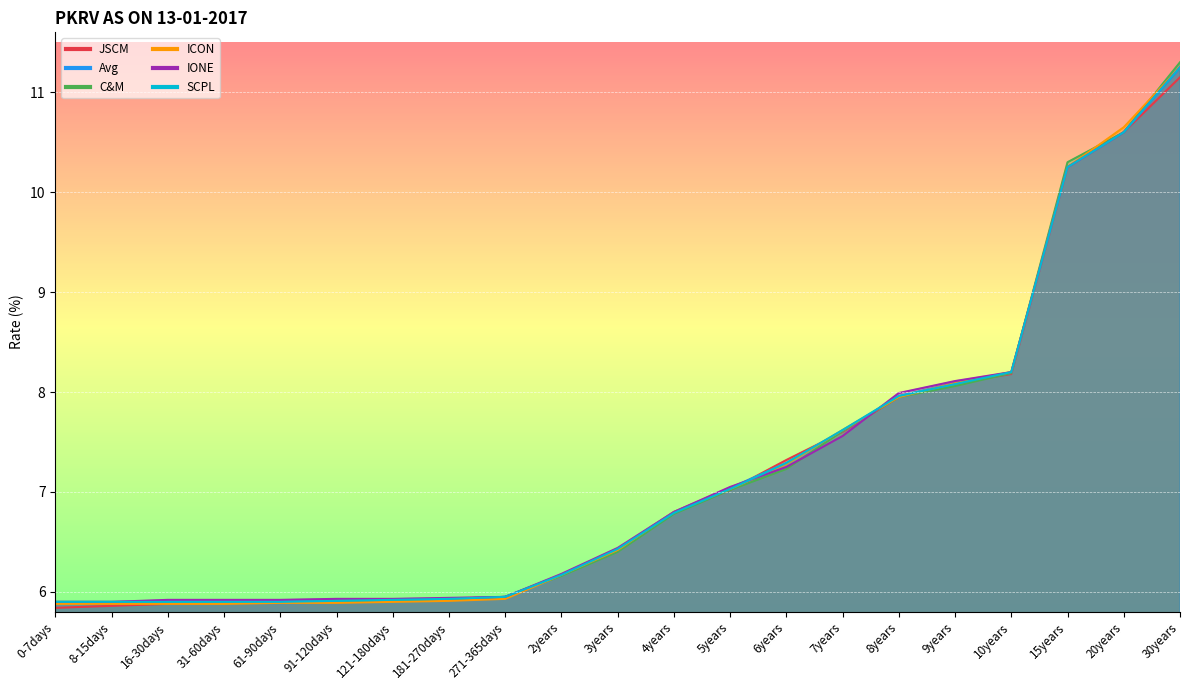

What position from the right is 8-15days?

20